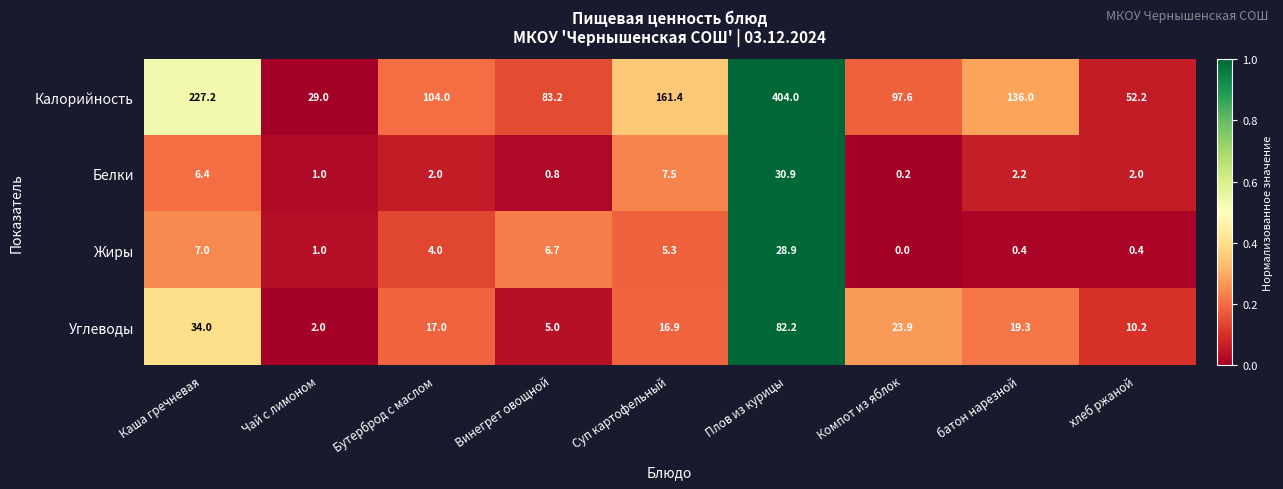

The Белки series shows 2.8 at Бутерброд с маслом. True or false?

False